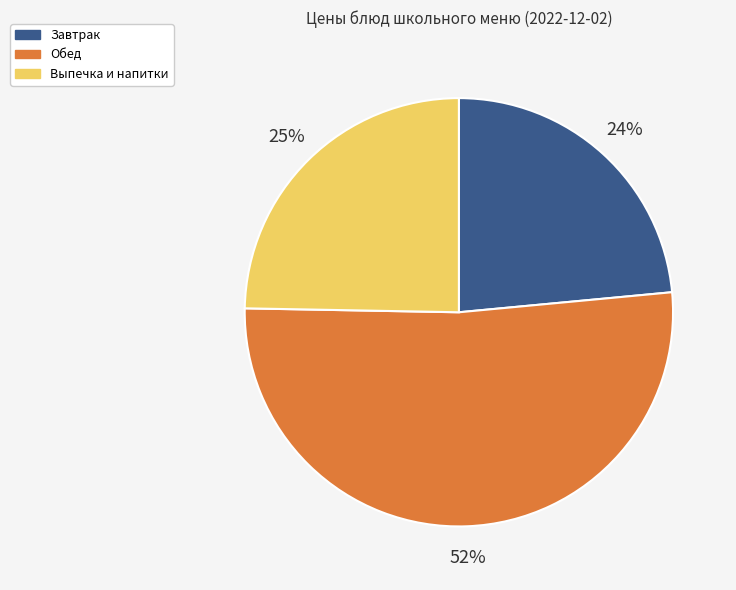

Between Обед and Выпечка и напитки, which is larger?

Обед